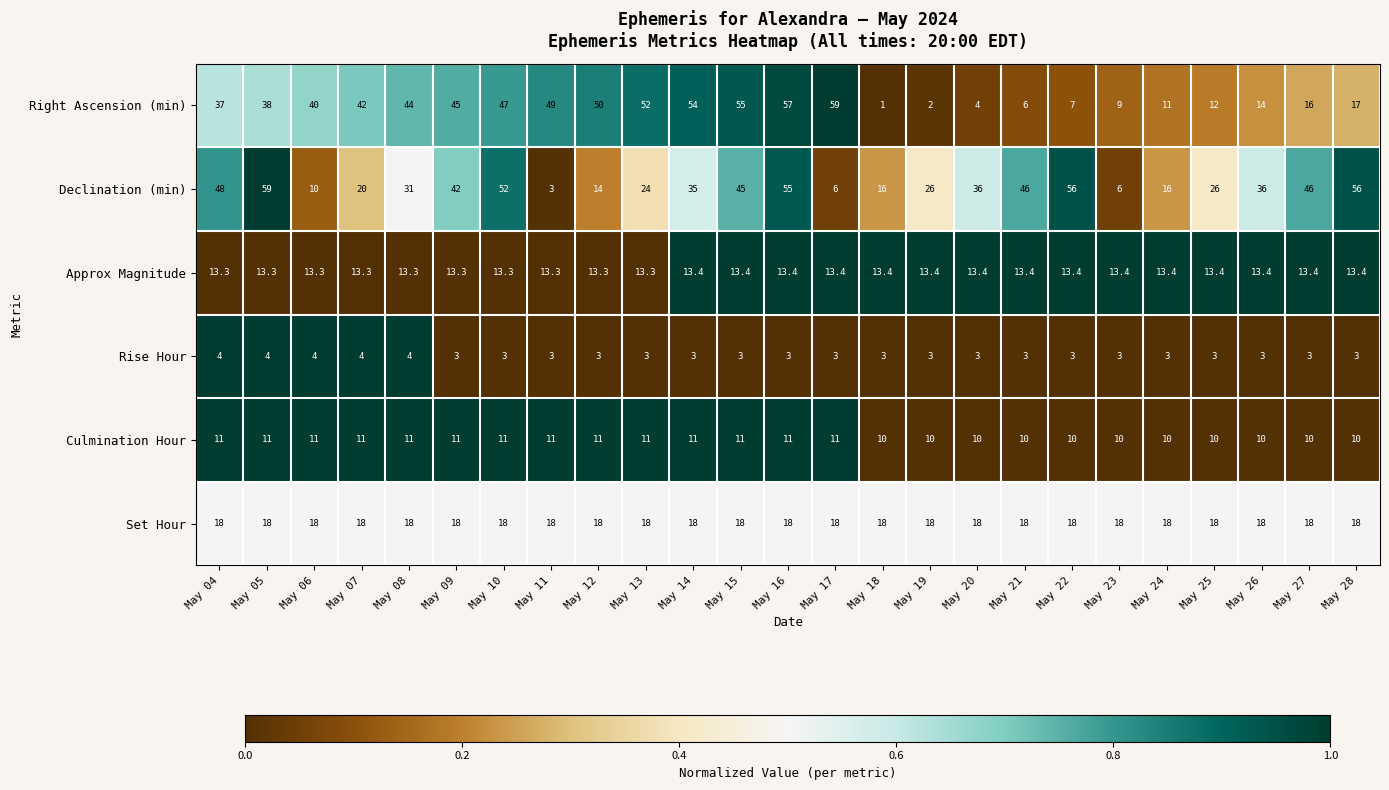

What is the difference between the maximum and minimum values in the Right Ascension (min) series?

58.0